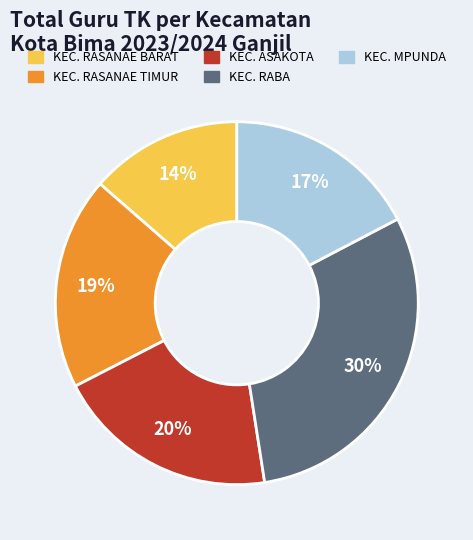

Is KEC. ASAKOTA the majority of the pie?

No